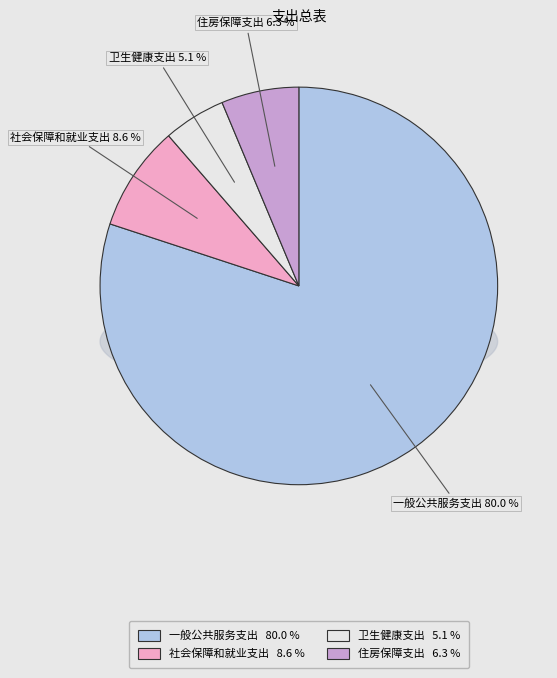

How many segments does this pie chart have?

4